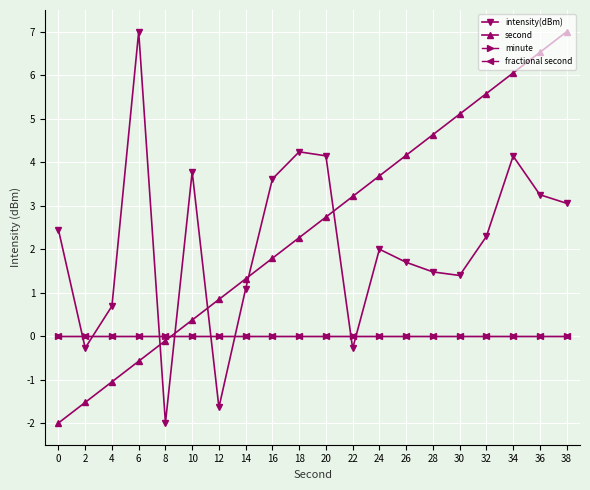

Is this an area chart (filled region under the line)?

No